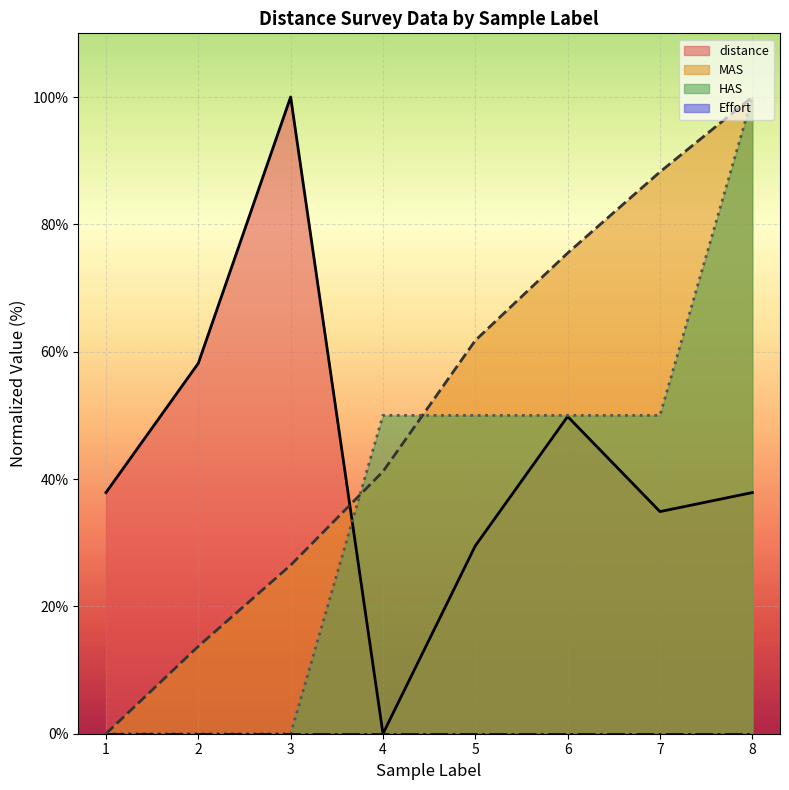

Reading right to left, transcribe all the data shown in this chart.

distance: 8=37.9	7=34.9	6=49.8	5=29.5	4=0.0	3=100.0	2=58.2	1=37.9
MAS: 8=100.0	7=88.2	6=75.5	5=61.8	4=41.2	3=26.5	2=13.7	1=0.0
HAS: 8=100.0	7=50.0	6=50.0	5=50.0	4=50.0	3=0.0	2=0.0	1=0.0